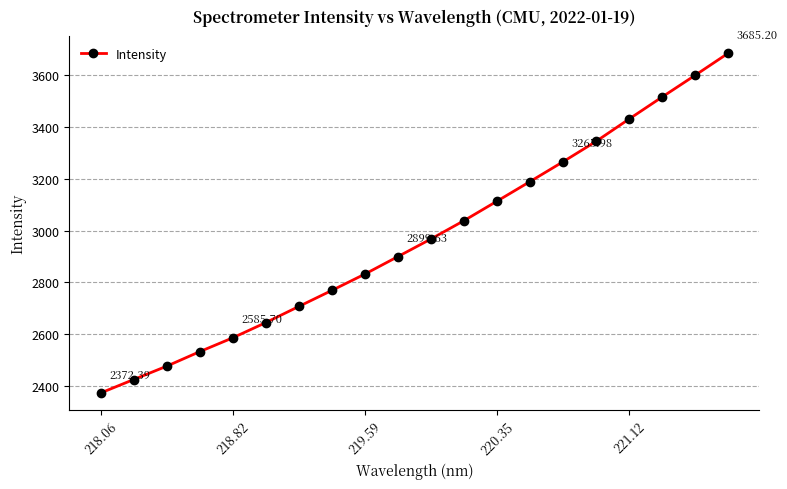

What is the sum of all values?

59395.1